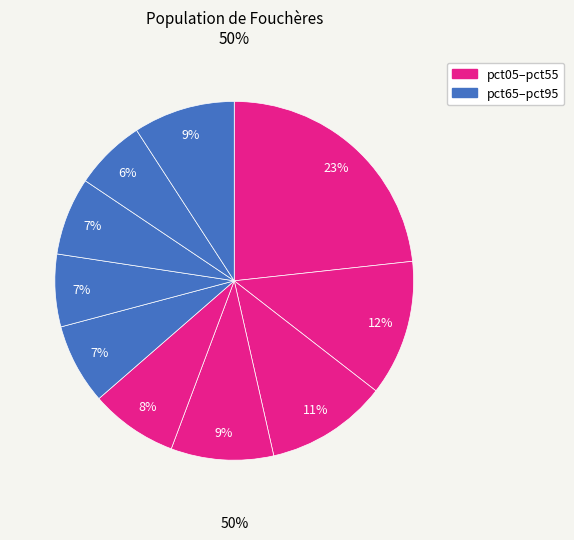

Which has a higher value, pct75 or pct35?

pct35